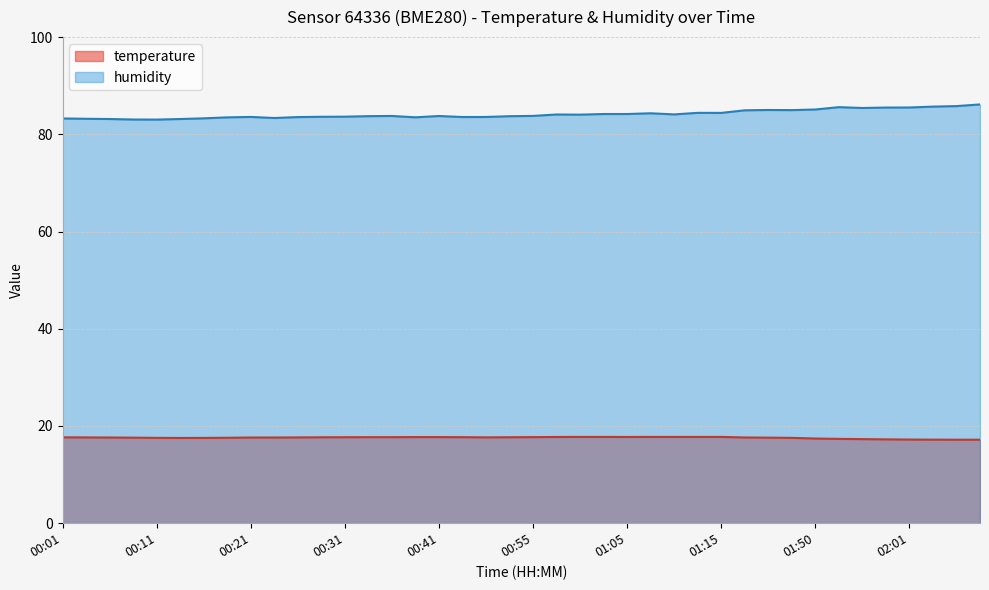

What is the sum of all temperature values?

703.5